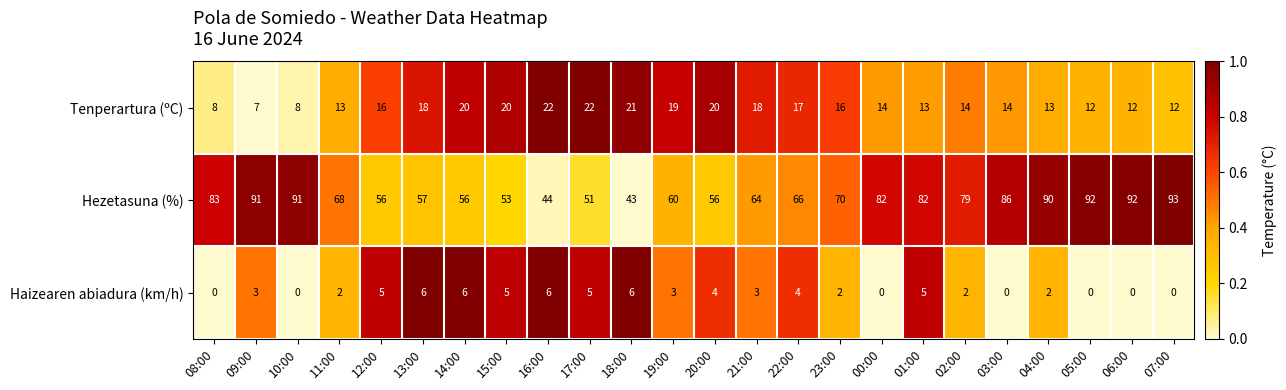

Which series has the largest range (max minus min)?

Hezetasuna (%)